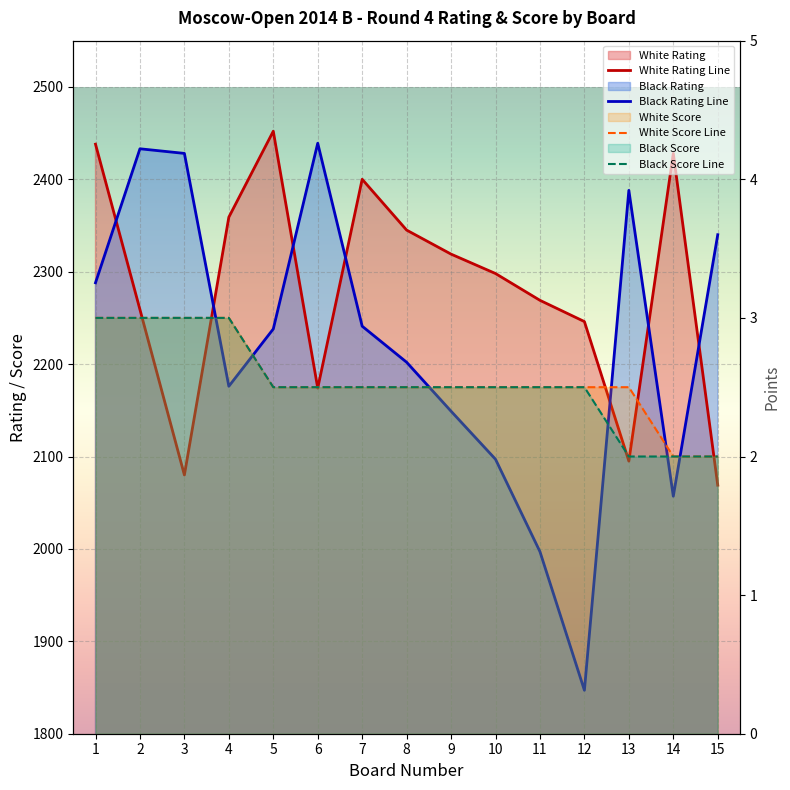

Rank the series at 1 from lowest to highest value.

White Score Line, Black Score Line, Black Rating Line, White Rating Line